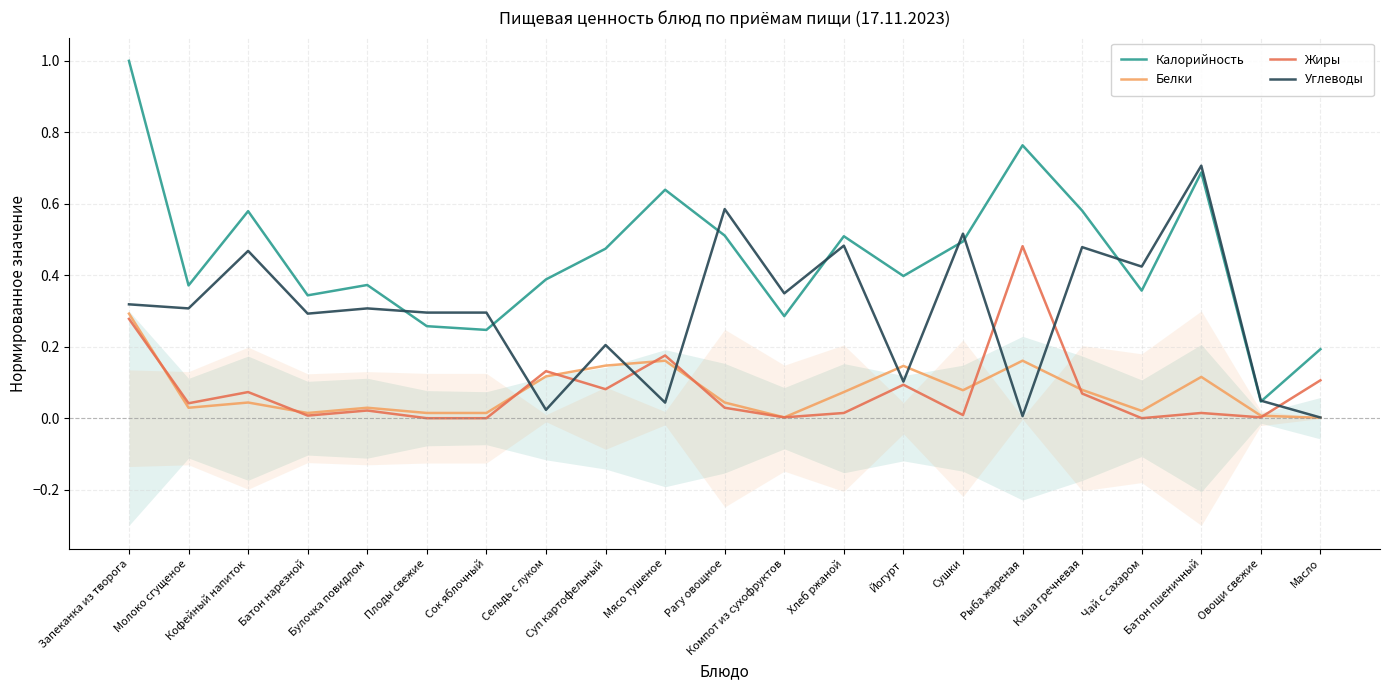

What is the sum of the Калорийность values at Молоко сгущеное and Йогурт?

0.8